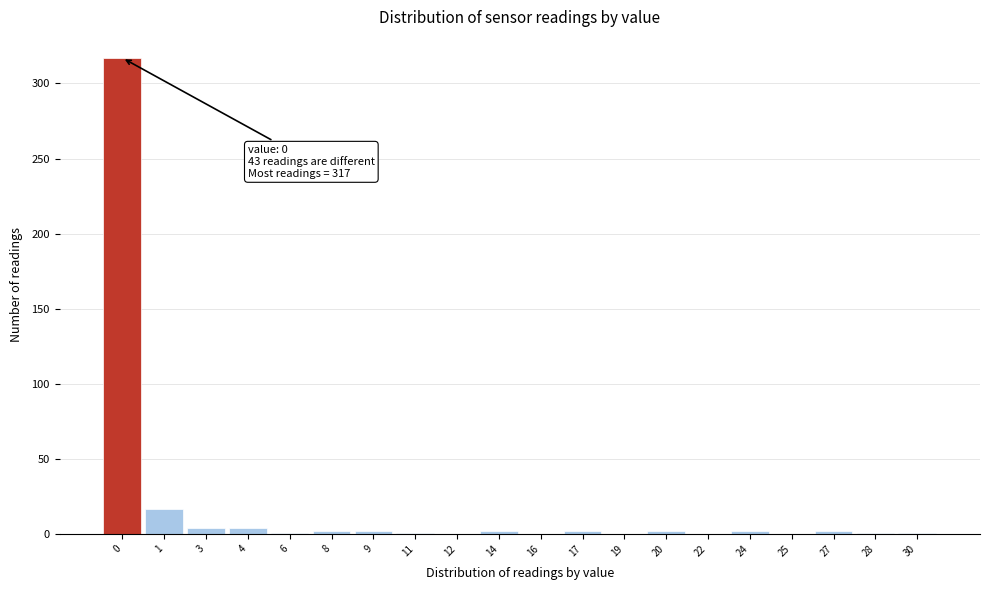

What is the sum of all values?

360